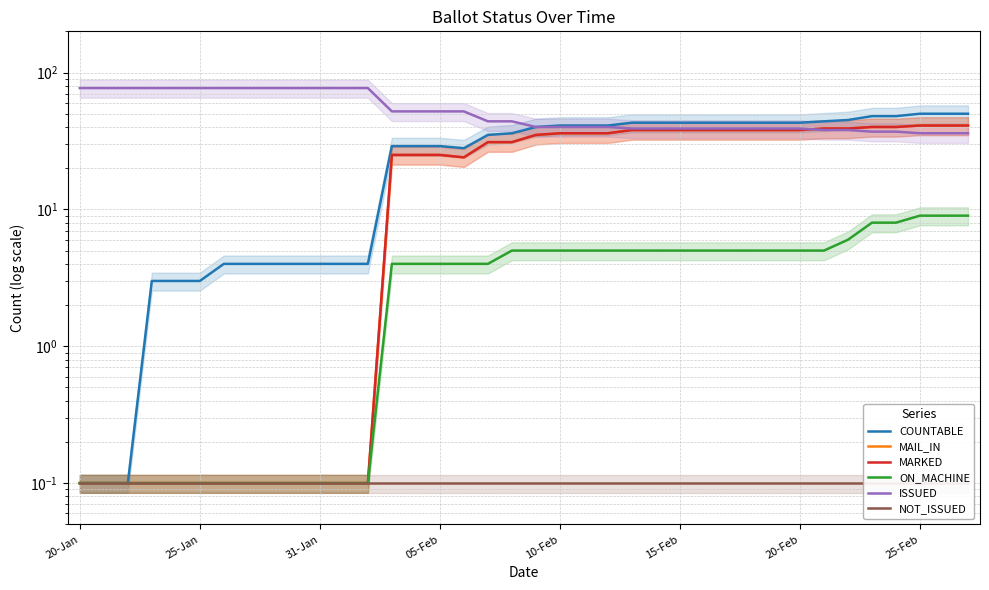

The value of MAIL_IN at 05-Feb is 0.1. True or false?

False